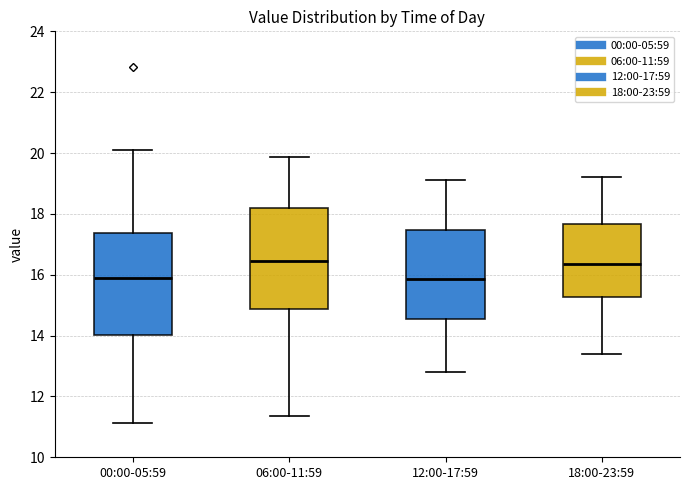

Where does the lower whisker of the box for 00:00-05:59 end on the y-axis? The values are not printed on the chart, so give them approximately, as read against the axis.

11.2